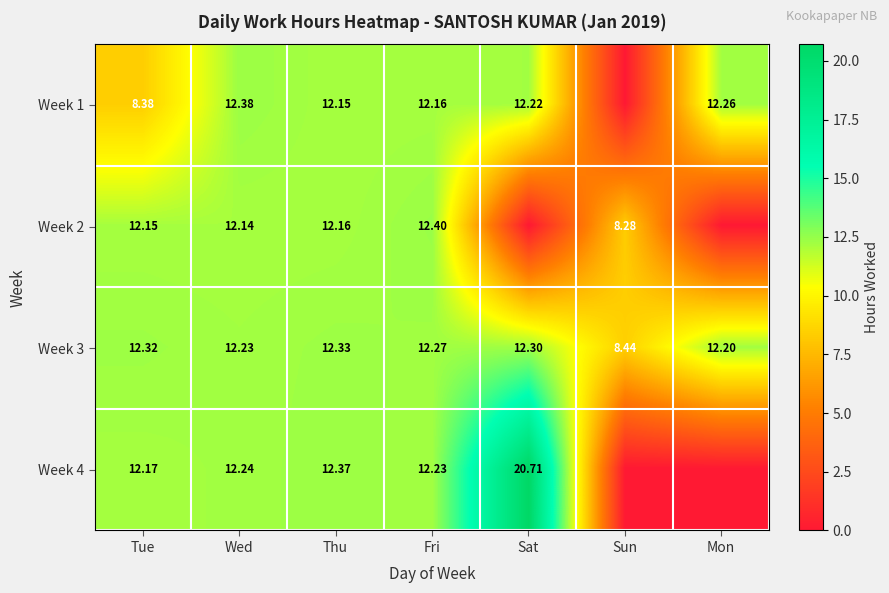

Where does the Week 3 series first go above 12?

Tue